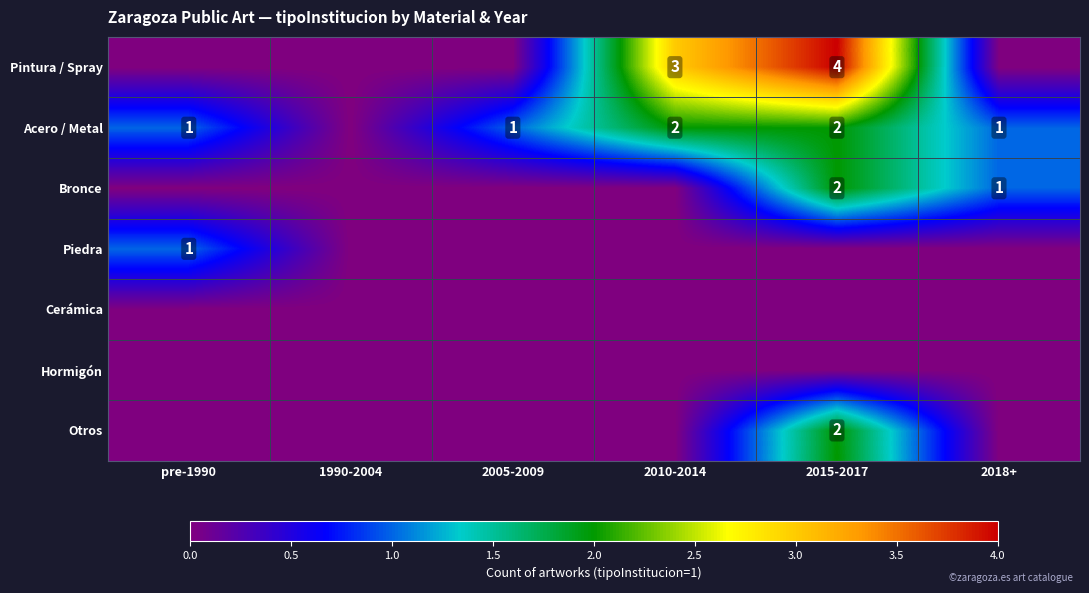

At which category is the sum across all series the highest?

2015-2017